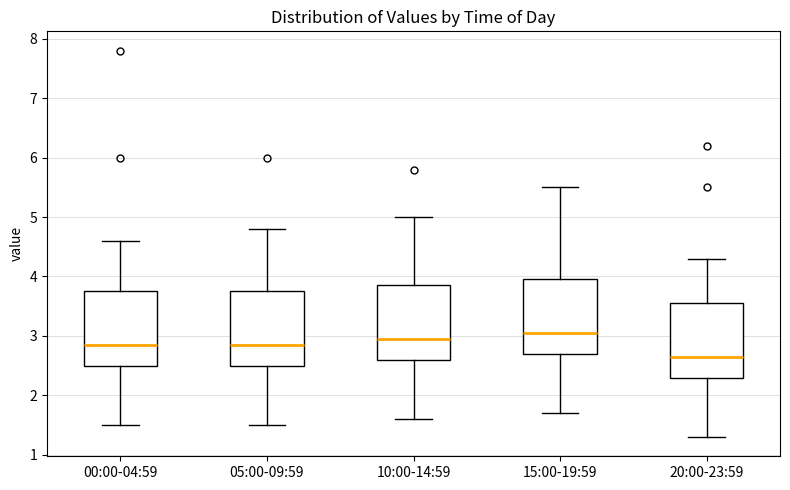

Where is the upper edge of the box for 05:00-09:59 on the y-axis? The values are not printed on the chart, so give them approximately, as read against the axis.

3.8